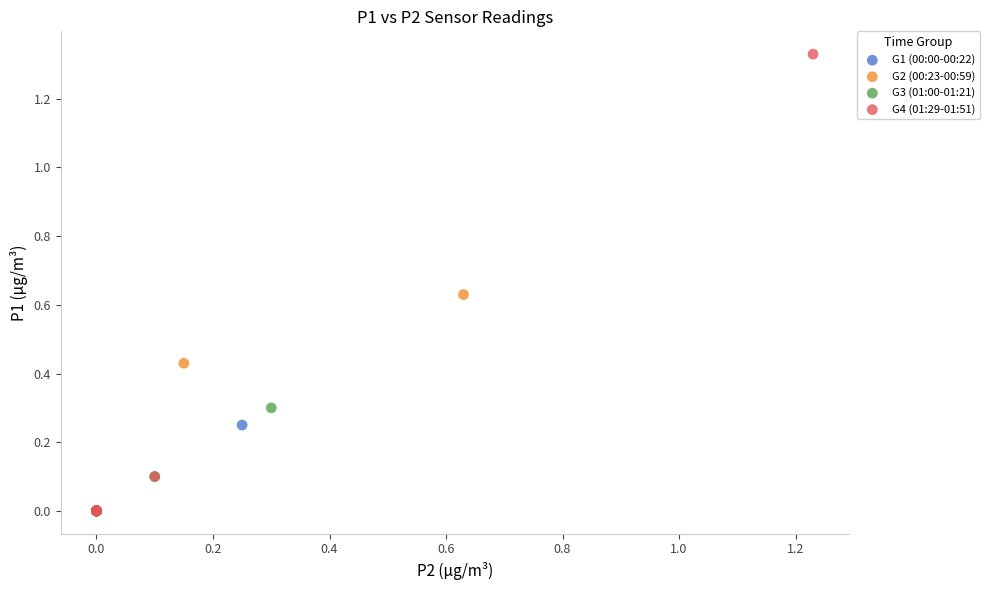

Which series has the widest spread of Y values?

G4 (01:29-01:51)